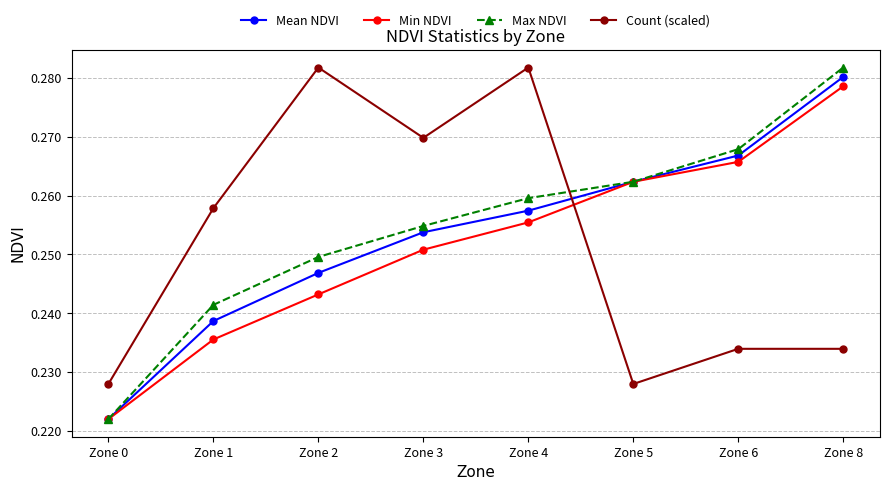

At which category is the sum across all series the highest?

Zone 8